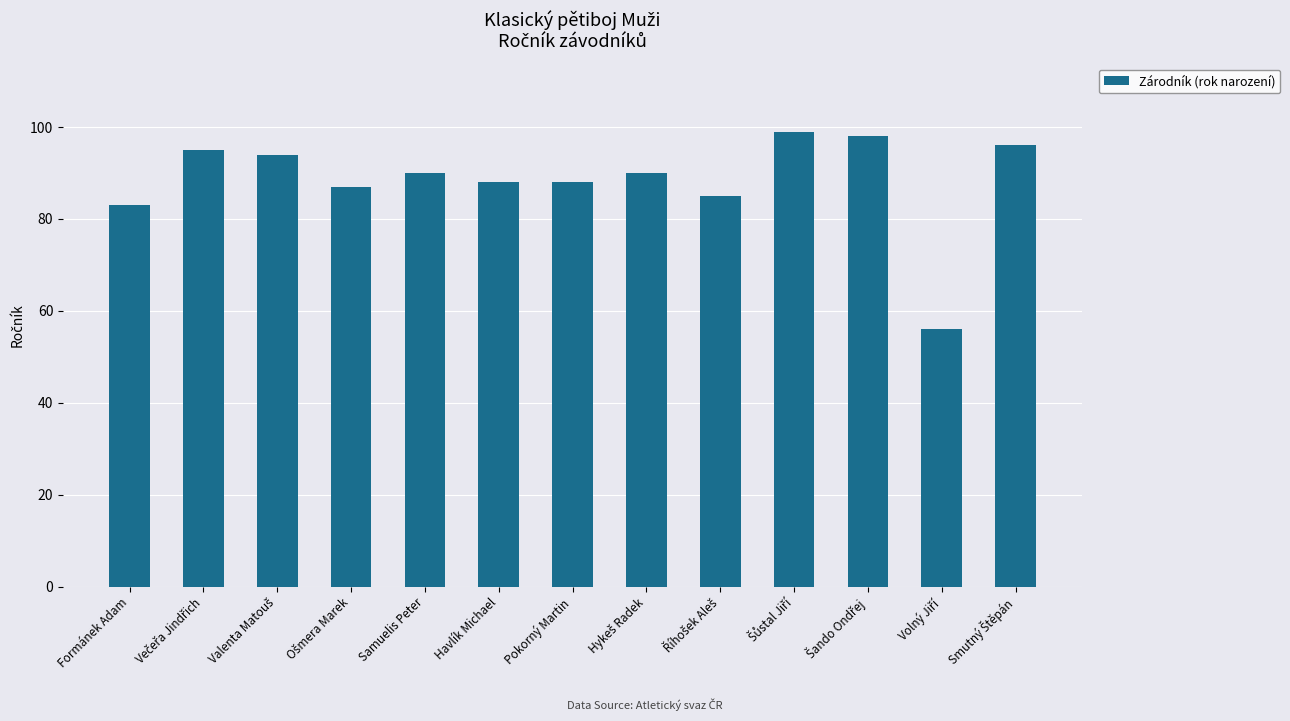

True or false: the data shows 57 at Formánek Adam.

False